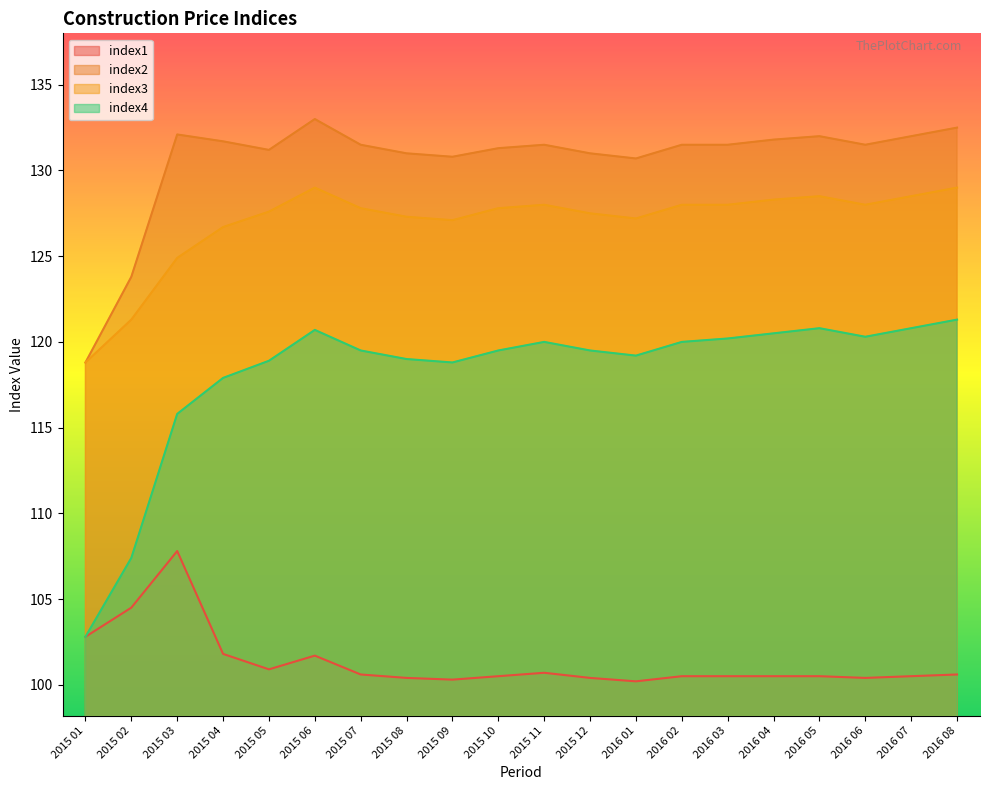

Count the number of data series in this chart.

4